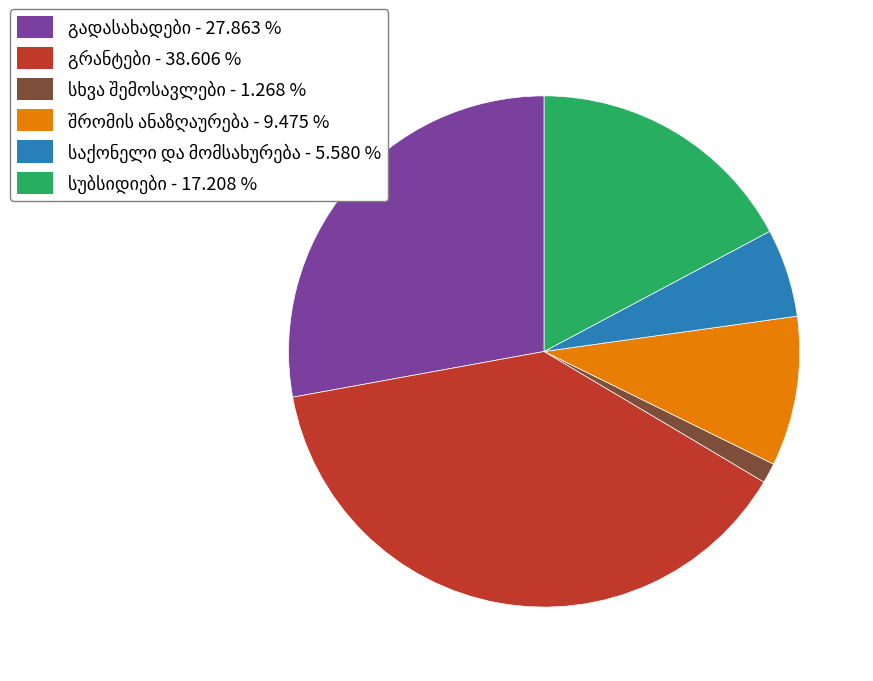

Does any single category account for the majority?

No